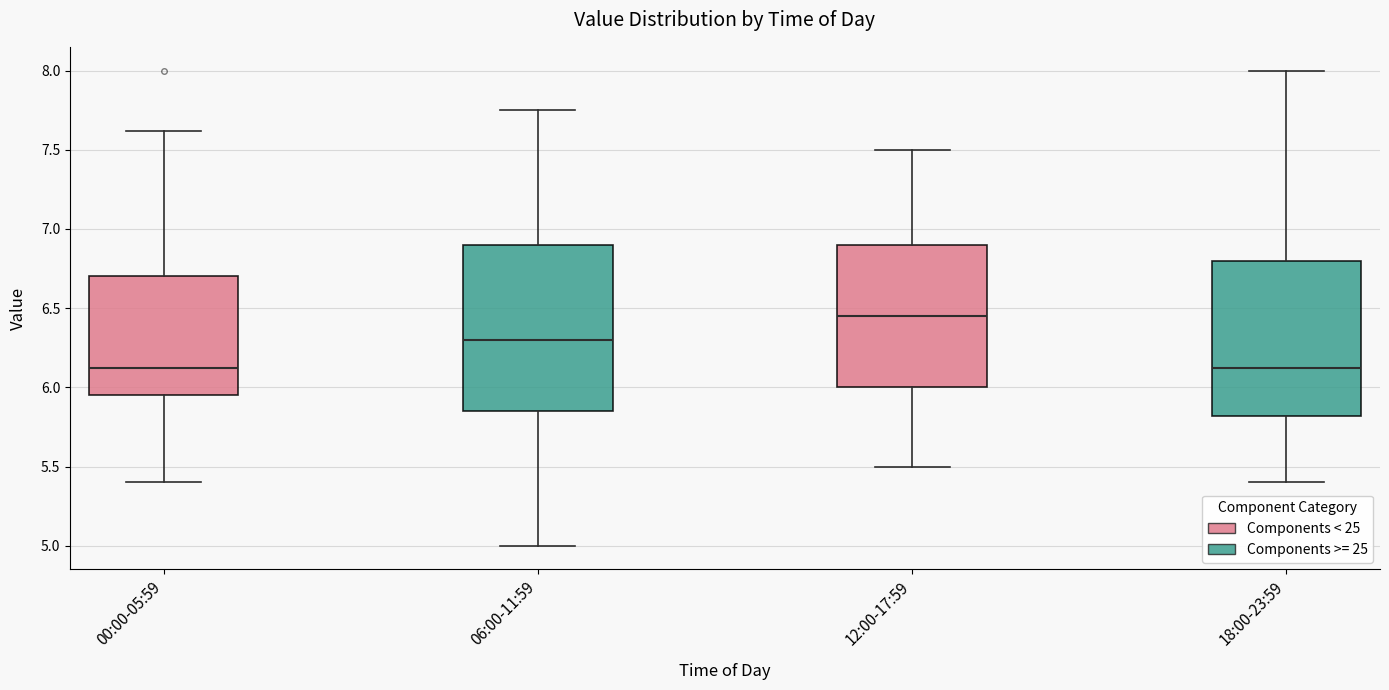

Which box is the tallest, from its lower edge to its upper edge?

06:00-11:59